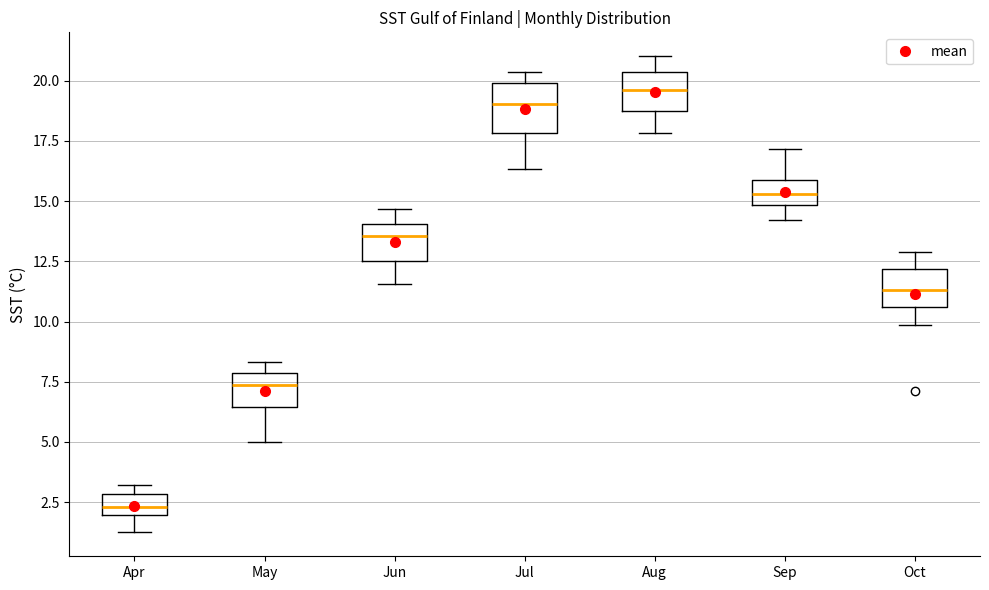

Which box has the lowest median line?

Apr